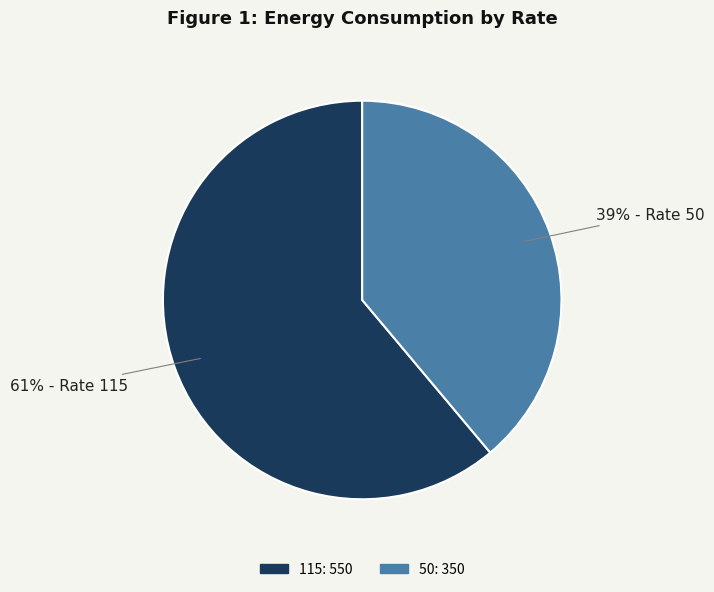

How many segments does this pie chart have?

2